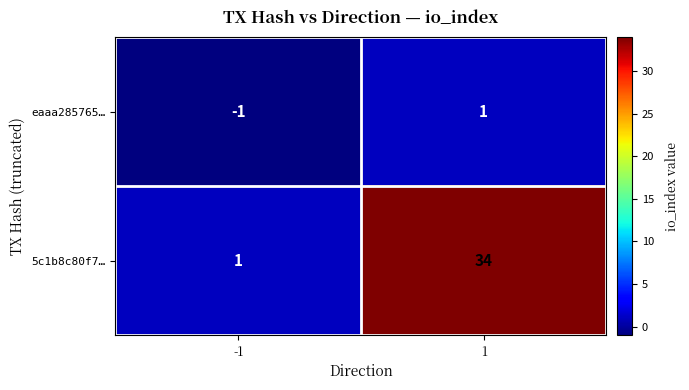

What is the difference between the highest and lowest values at -1?

2